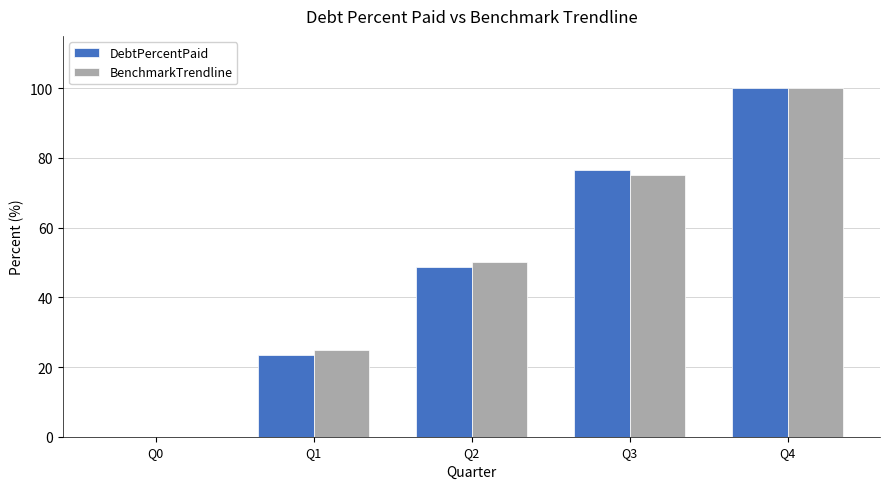

Which label corresponds to the largest value in the chart?

Q4